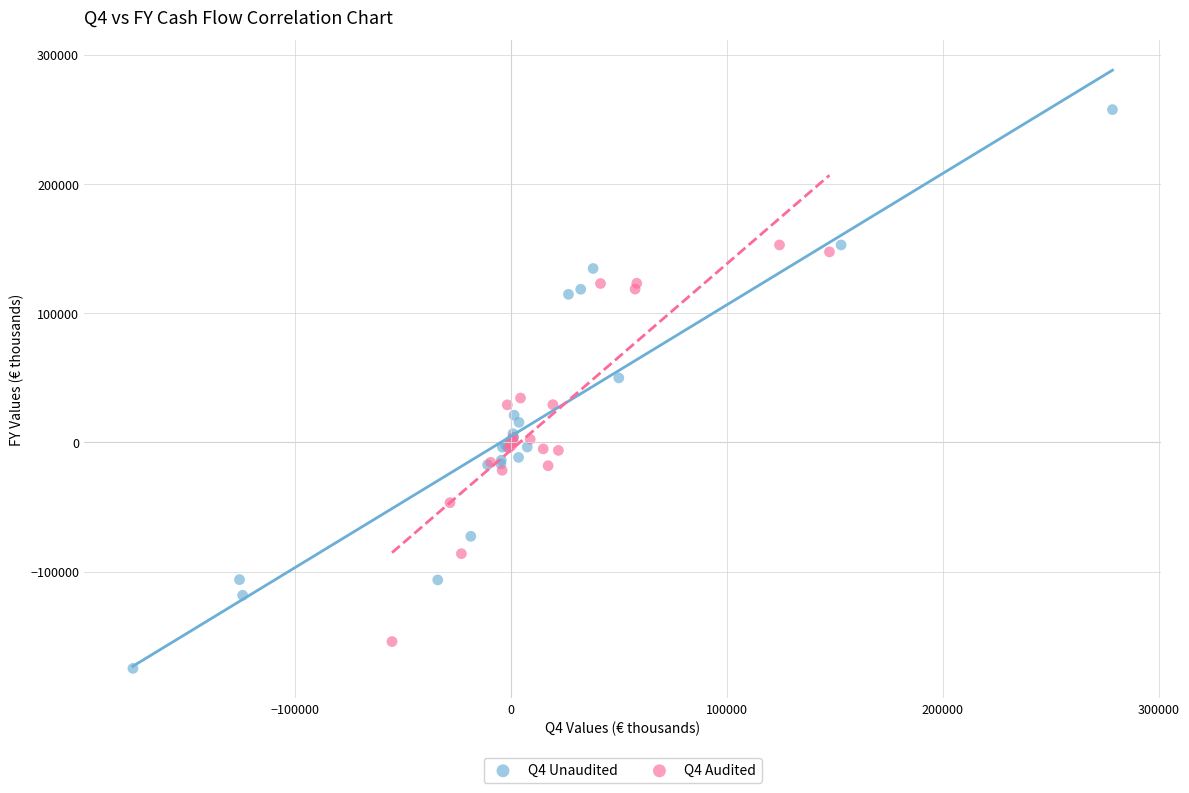

Which series contains the lowest Y value?

Q4 Unaudited